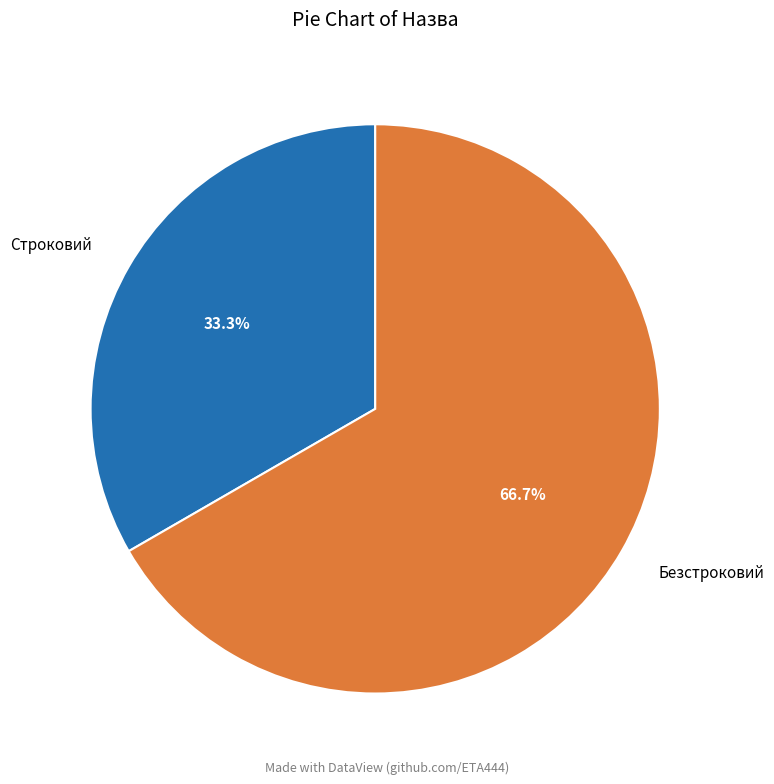

To the nearest percent, what is the difference between the largest and smallest slice percentages?

33%